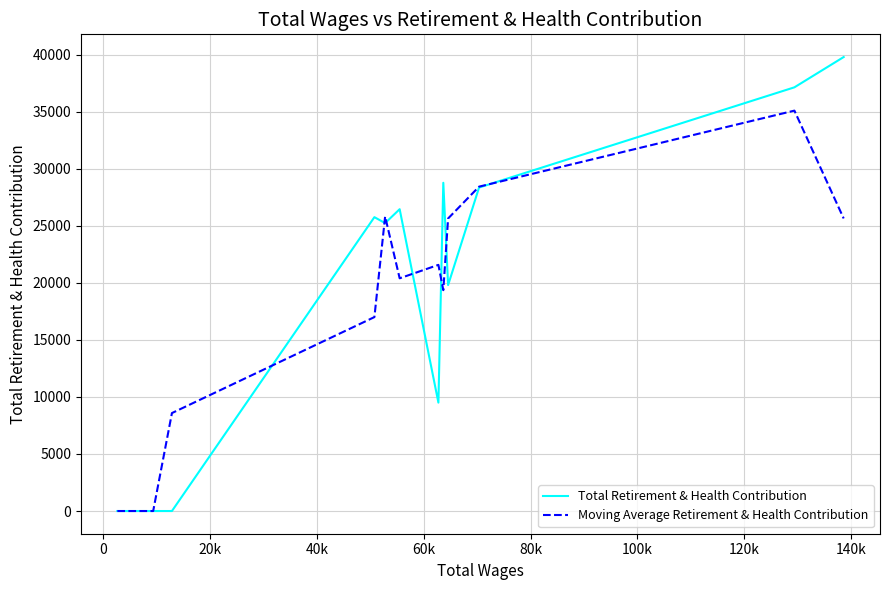

What is the maximum value shown in the chart?

39786.0